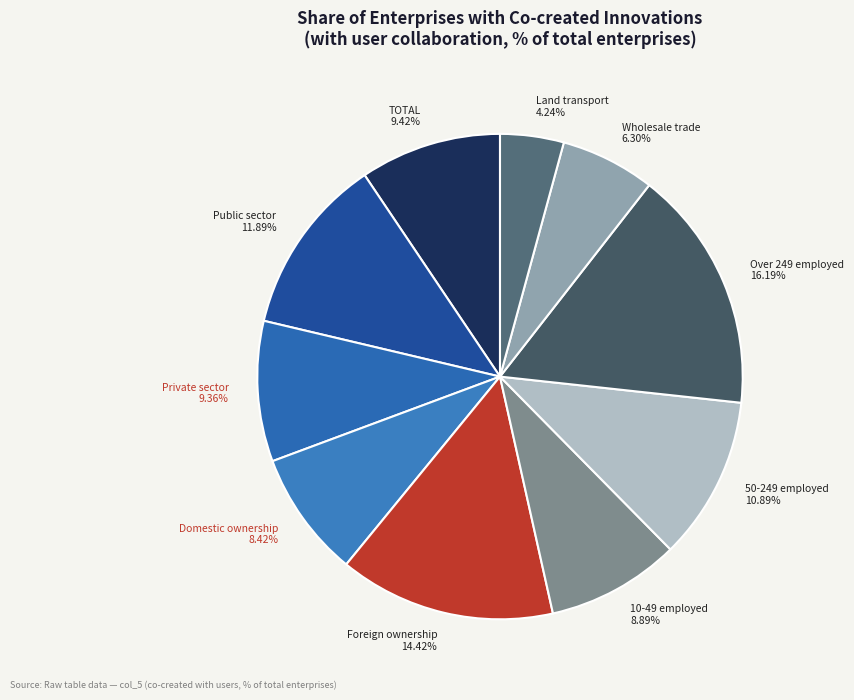

Which slice is the smallest?

Land transport 4.24%